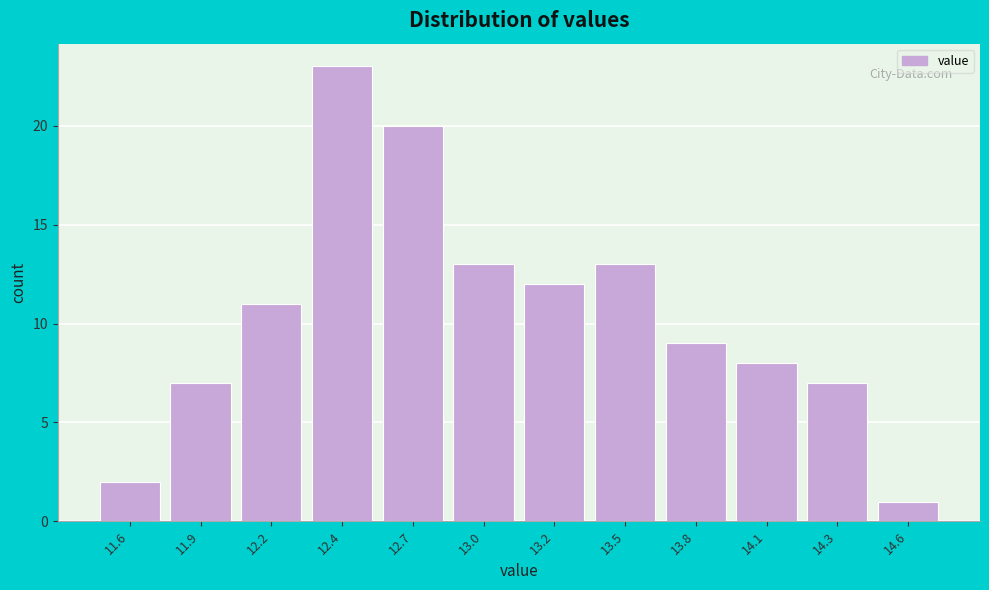

Reading left to right, transcribe all the data shown in this chart.

2	7	11	23	20	13	12	13	9	8	7	1